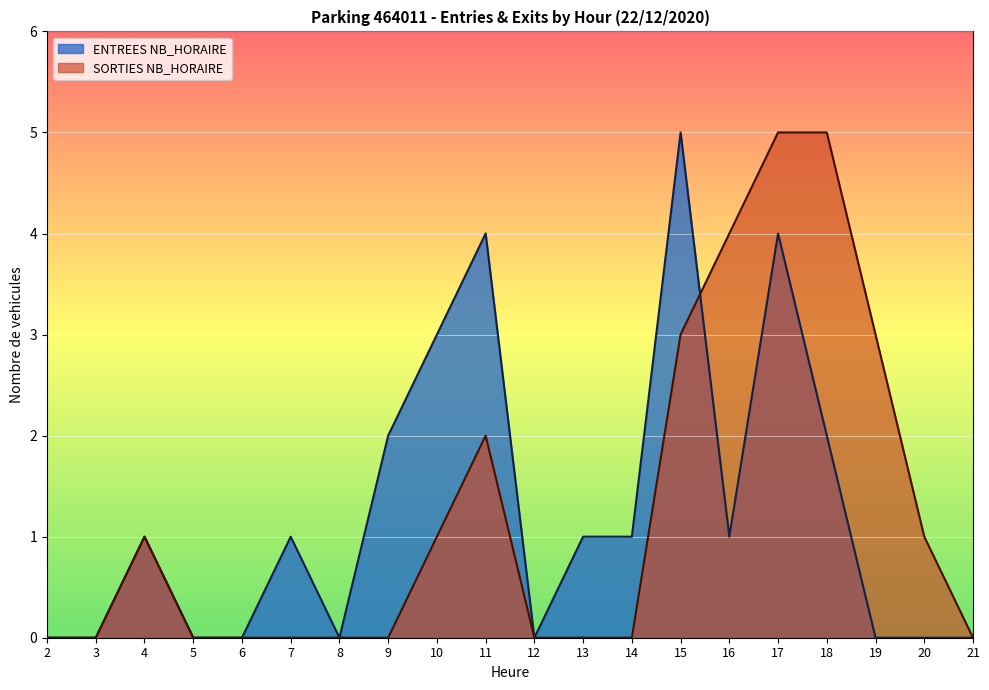

What is the approximate value of ENTREES NB_HORAIRE at 11?

4